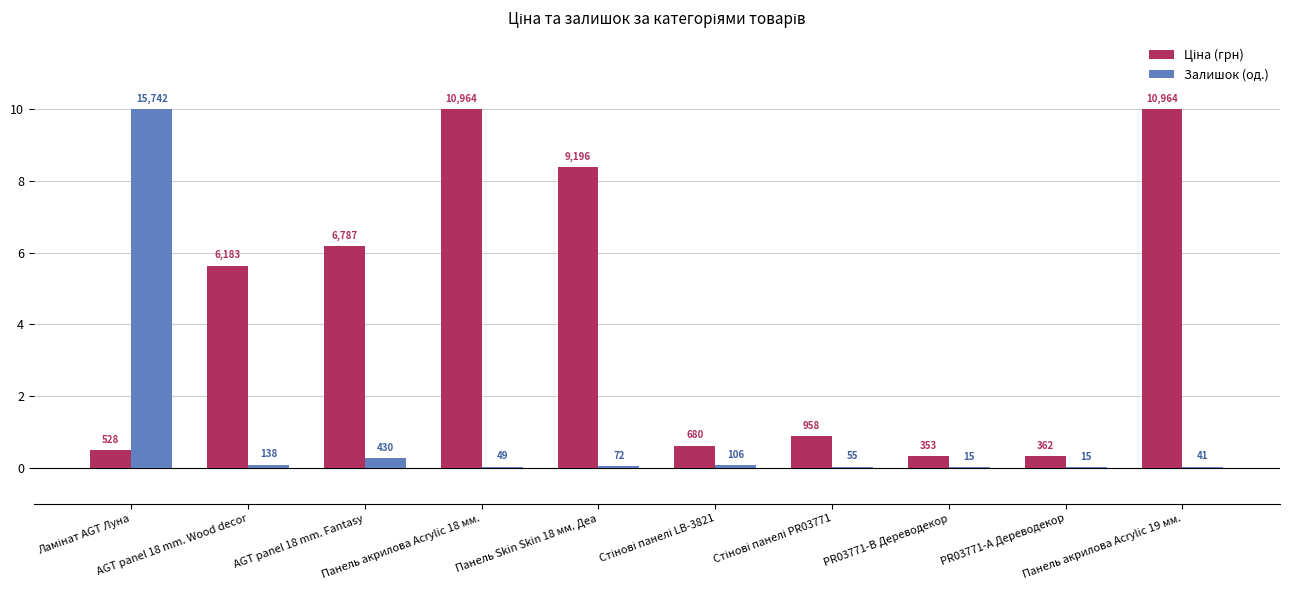

What is the label of the 2nd bar from the right?

PR03771-А Дереводекор